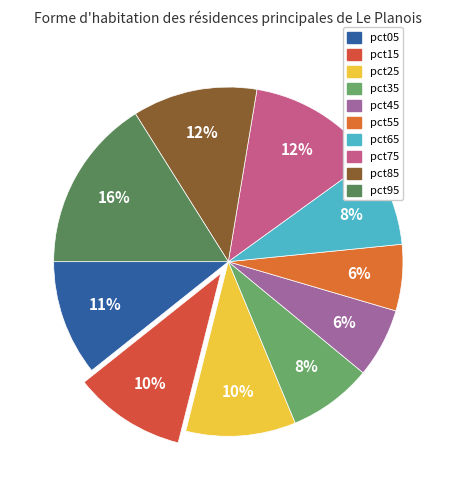

How many slices are in this pie chart?

10